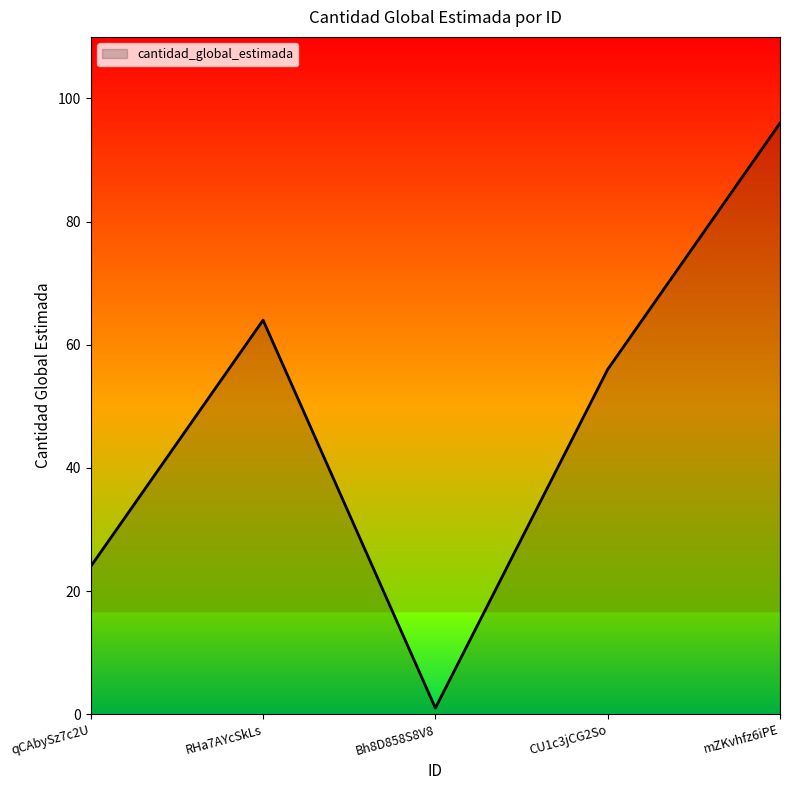

True or false: the data has more than 0 interior local peaks.

True